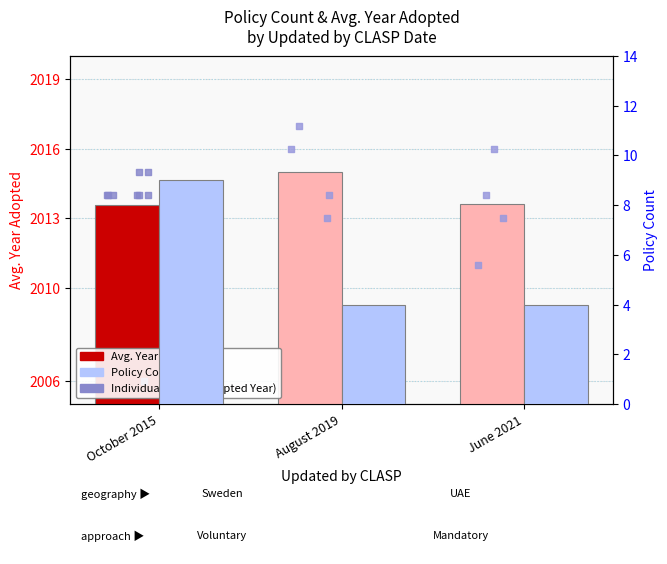

What is the total value across all series at October 2015?

2022.6